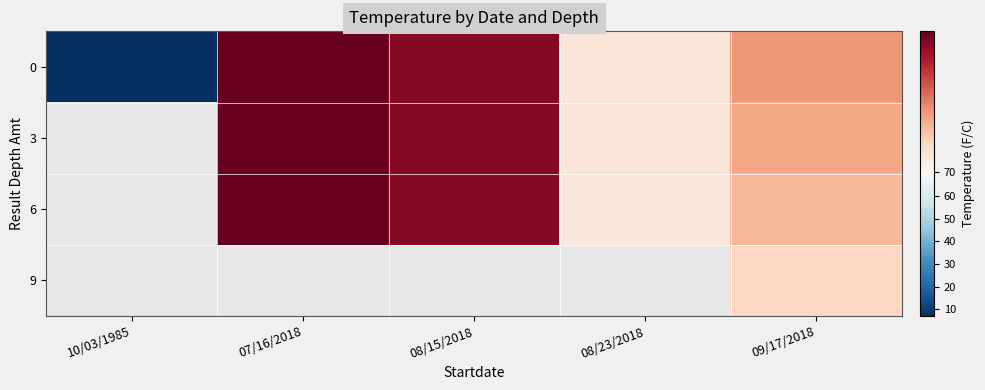

What is the difference between the maximum and second lowest values in the 6 series?

0.7